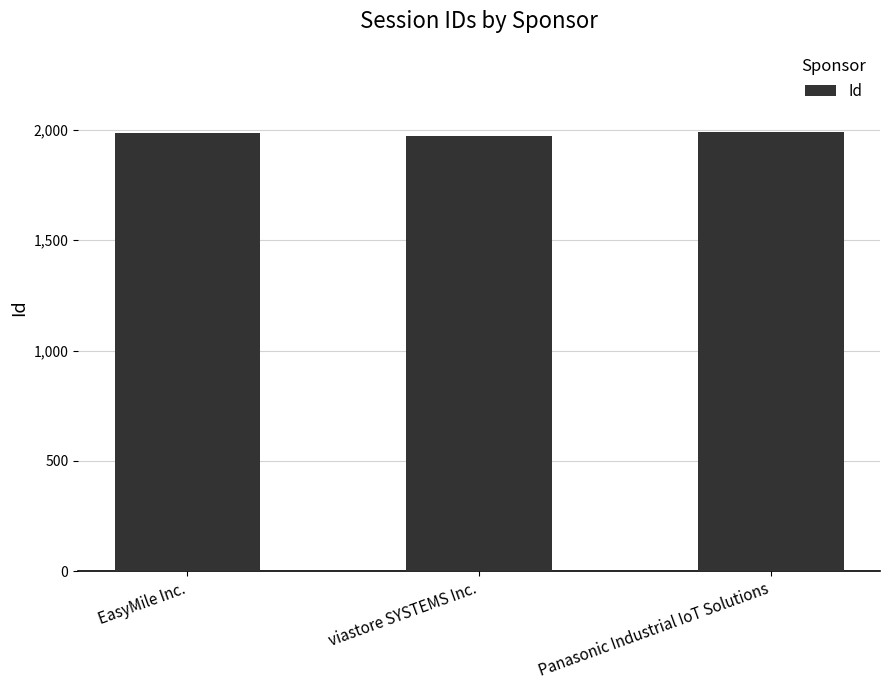

Is it true that the value at Panasonic Industrial IoT Solutions is 1989?

True